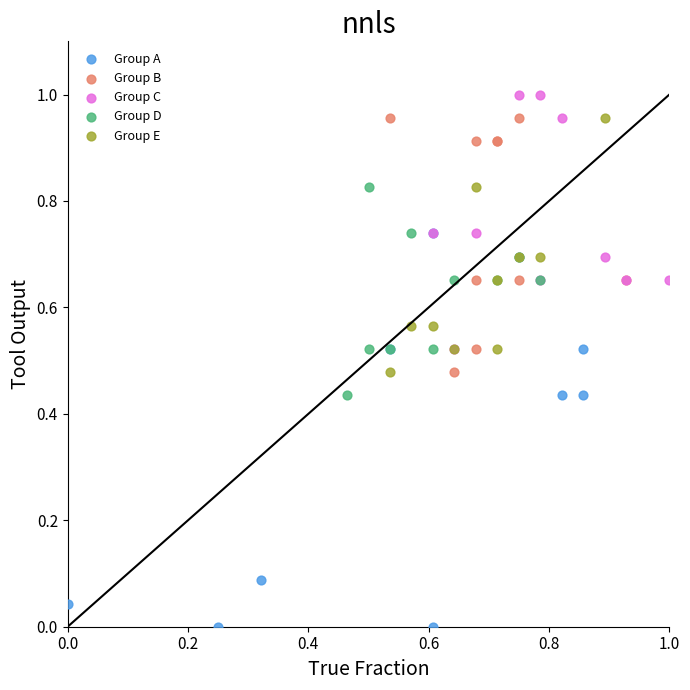

What are all the series names shown in the legend?

Group A, Group B, Group C, Group D, Group E